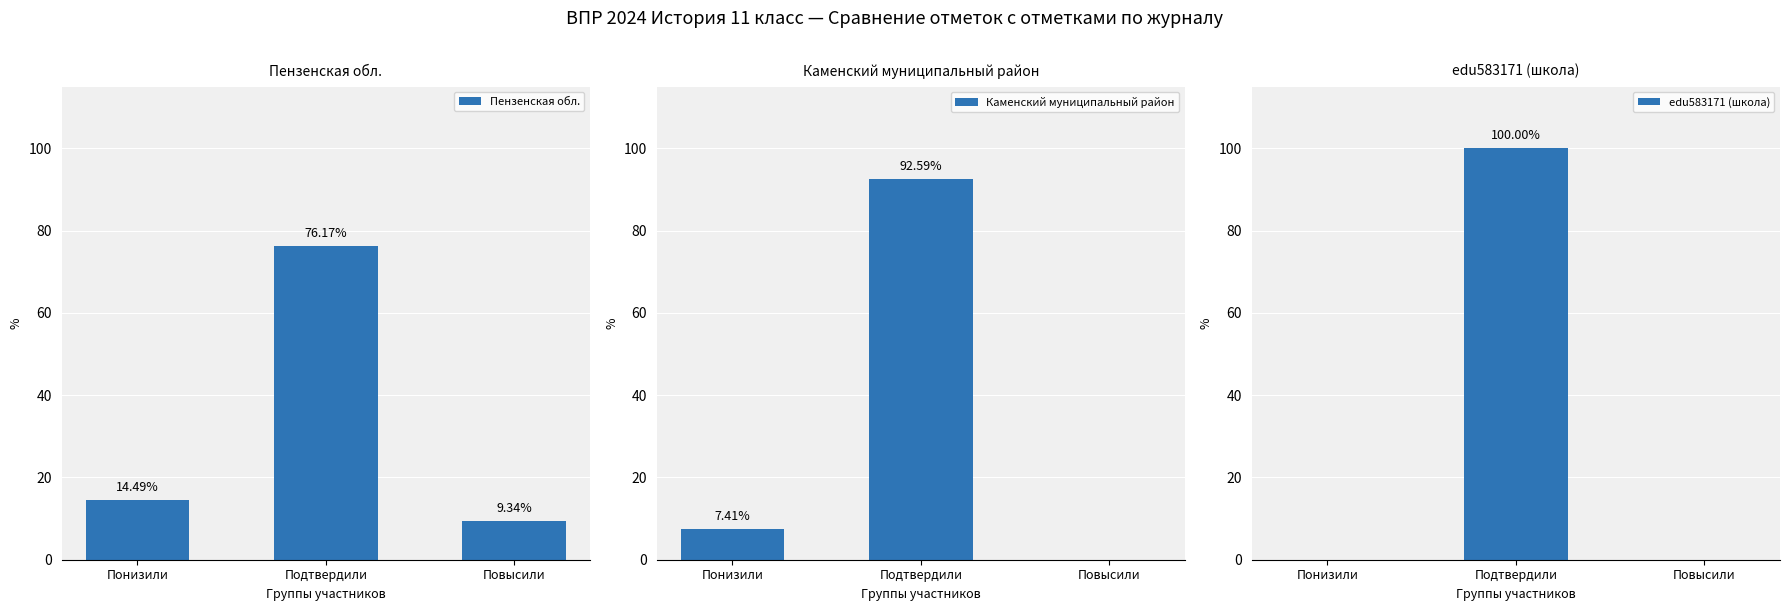

What is the label of the 1st bar from the left?

Понизили